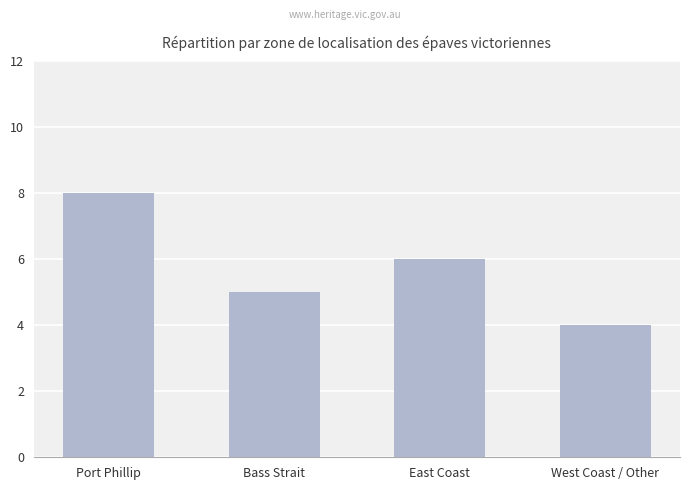

List the labels in order of value, smallest first.

West Coast / Other, Bass Strait, East Coast, Port Phillip